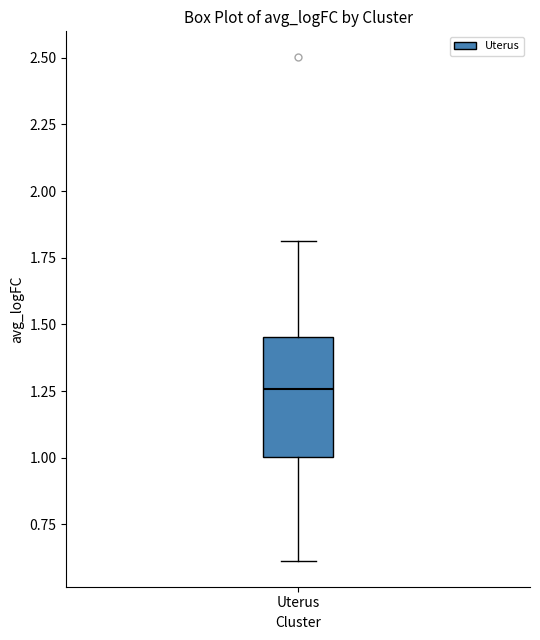

Read this box plot against the y-axis: the position of the median line, the range covered by the box, and the ends of both whiskers. The values are not printed on the chart, so give them approximately, as read against the axis.

median 1.25, box 1.00 to 1.45, whiskers 0.60 to 1.80